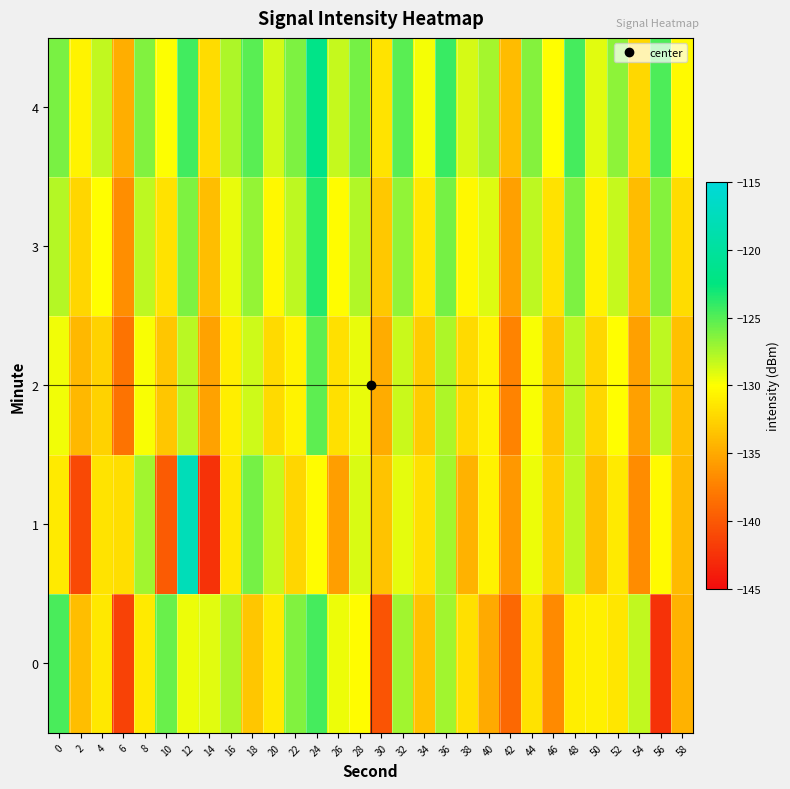

How many categories are shown in the chart?

30